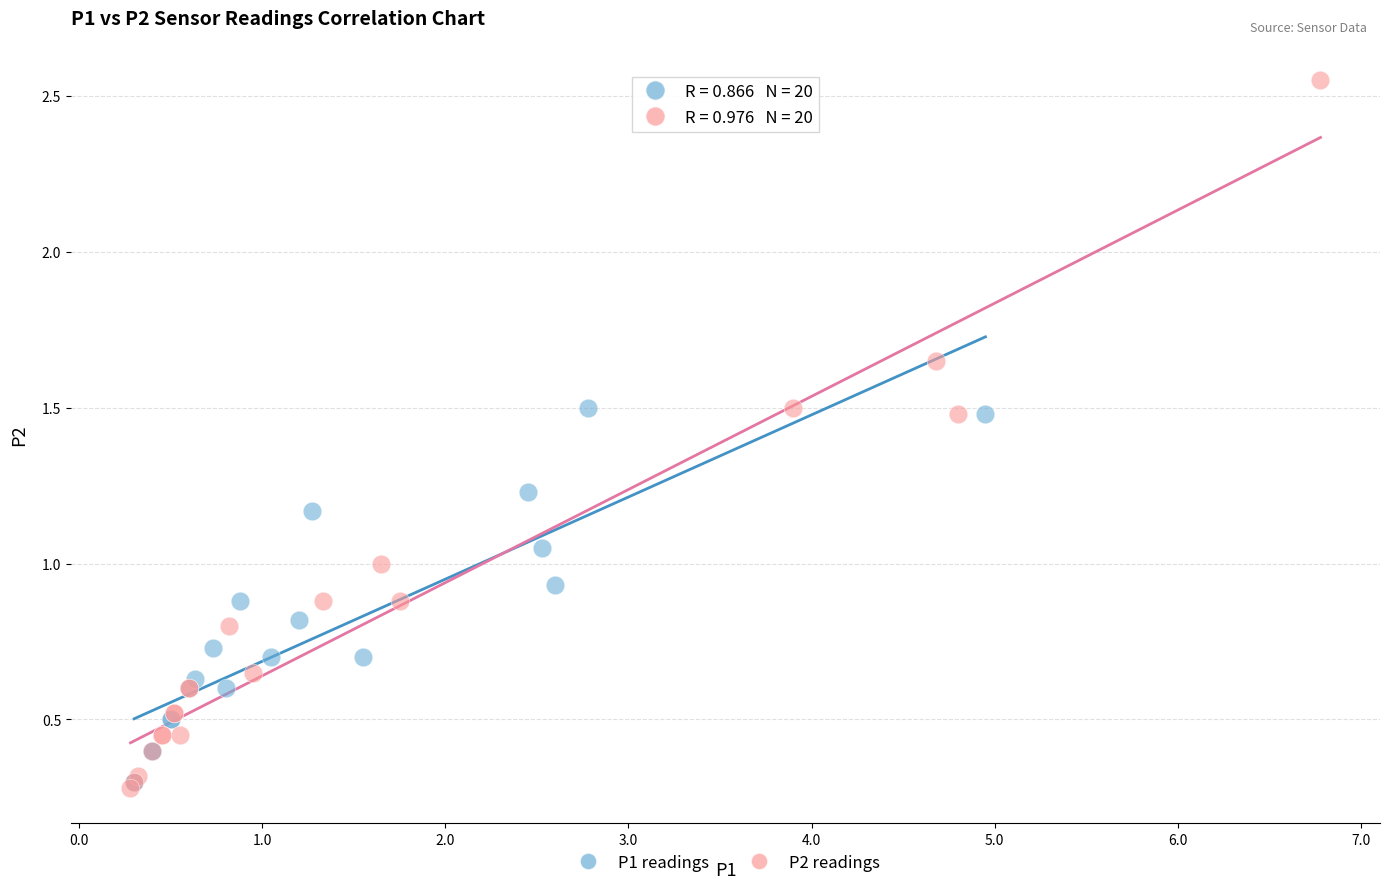

Which series reaches the maximum Y coordinate?

P2 readings